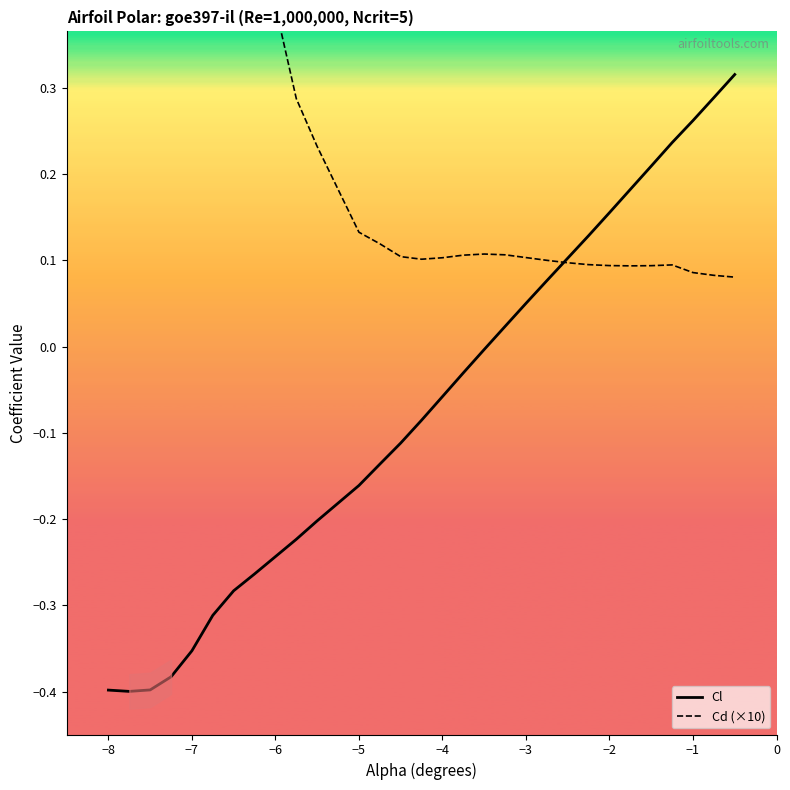

Reading right to left, transcribe all the data shown in this chart.

Cl: 0.3	0.3	0.3	0.2	0.2	0.2	0.2	0.1	0.1	0.1	0.1	0.0	-0.0	-0.0	-0.1	-0.1	-0.1	-0.1	-0.2	-0.2	-0.2	-0.2	-0.3	-0.3	-0.3	-0.4	-0.4	-0.4	-0.4	-0.4
Cd (×10): 0.1	0.1	0.1	0.1	0.1	0.1	0.1	0.1	0.1	0.1	0.1	0.1	0.1	0.1	0.1	0.1	0.1	0.1	0.1	0.2	0.3	0.4	0.5	0.5	0.6	0.7	0.8	0.8	0.8	0.9